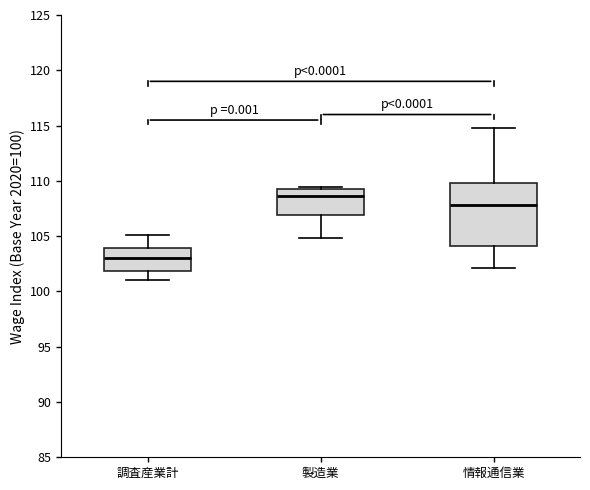

Reading left to right, read every box against the y-axis: the position of its median line, the range the box covers, and the ends of its whiskers. The values are not printed on the chart, so give them approximately, as read against the axis.

調査産業計: median 103.0, box 102.0 to 104.0, whiskers 101.0 to 105.0
製造業: median 108.5, box 107.0 to 109.0, whiskers 105.0 to 109.5
情報通信業: median 108.0, box 104.0 to 110.0, whiskers 102.0 to 115.0